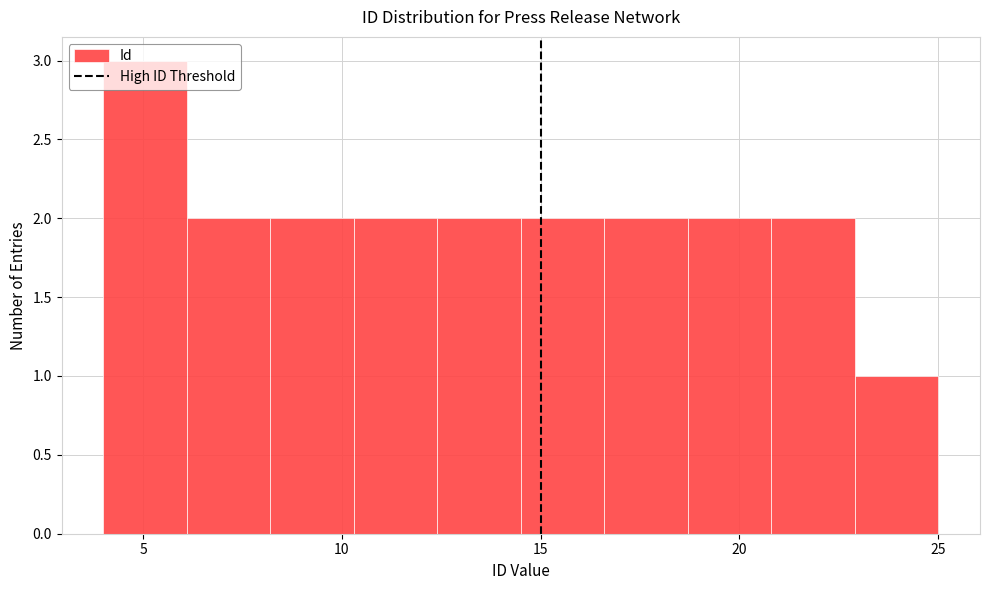

What is the height of the bar covering 16.6 to 18.7 on the x-axis? Neither the bar edges nor the heights are printed on the chart, so give them approximately, as read against the axes.

2